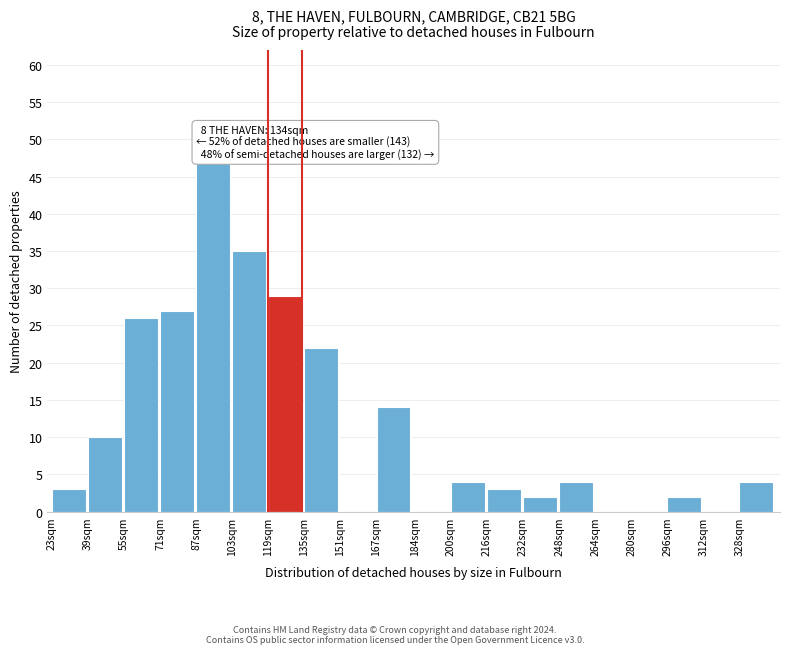

Reading left to right, what are all the values shown in this chart?

23sqm=3	39sqm=10	55sqm=26	71sqm=27	87sqm=47	103sqm=35	119sqm=29	135sqm=22	151sqm=0	167sqm=14	184sqm=0	200sqm=4	216sqm=3	232sqm=2	248sqm=4	264sqm=0	280sqm=0	296sqm=2	312sqm=0	328sqm=4